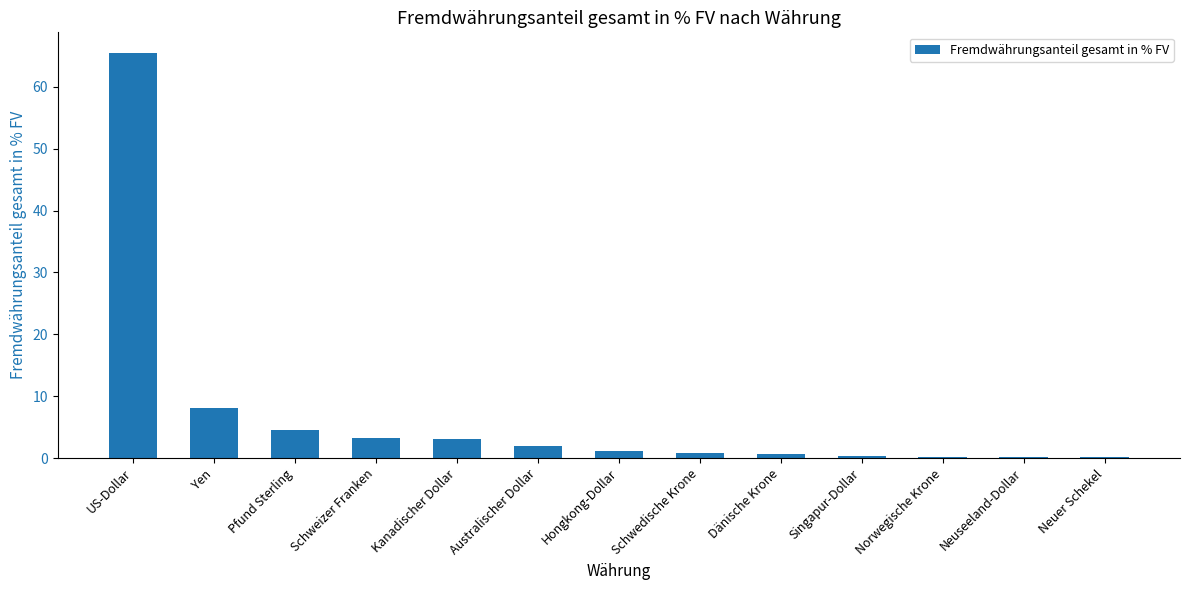

Which category has the highest value across all series?

US-Dollar